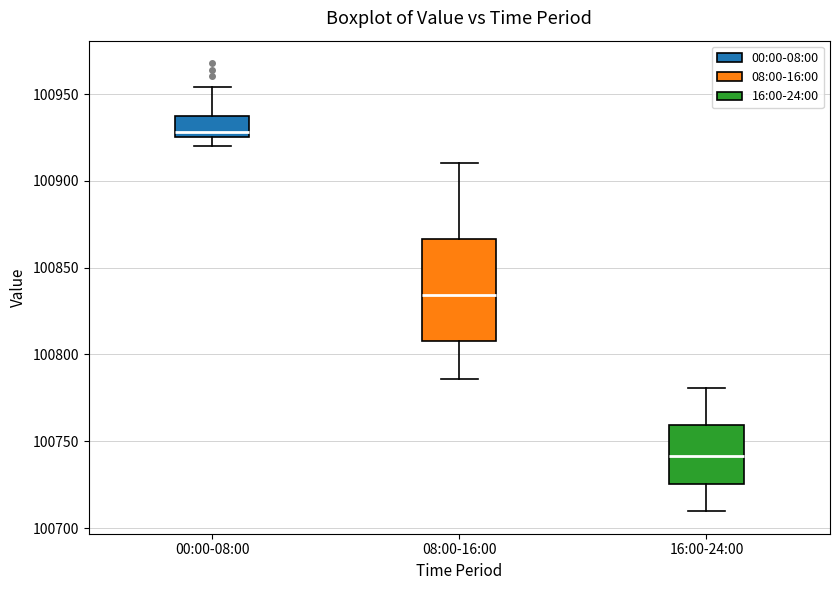

Which box's median line is the highest?

00:00-08:00